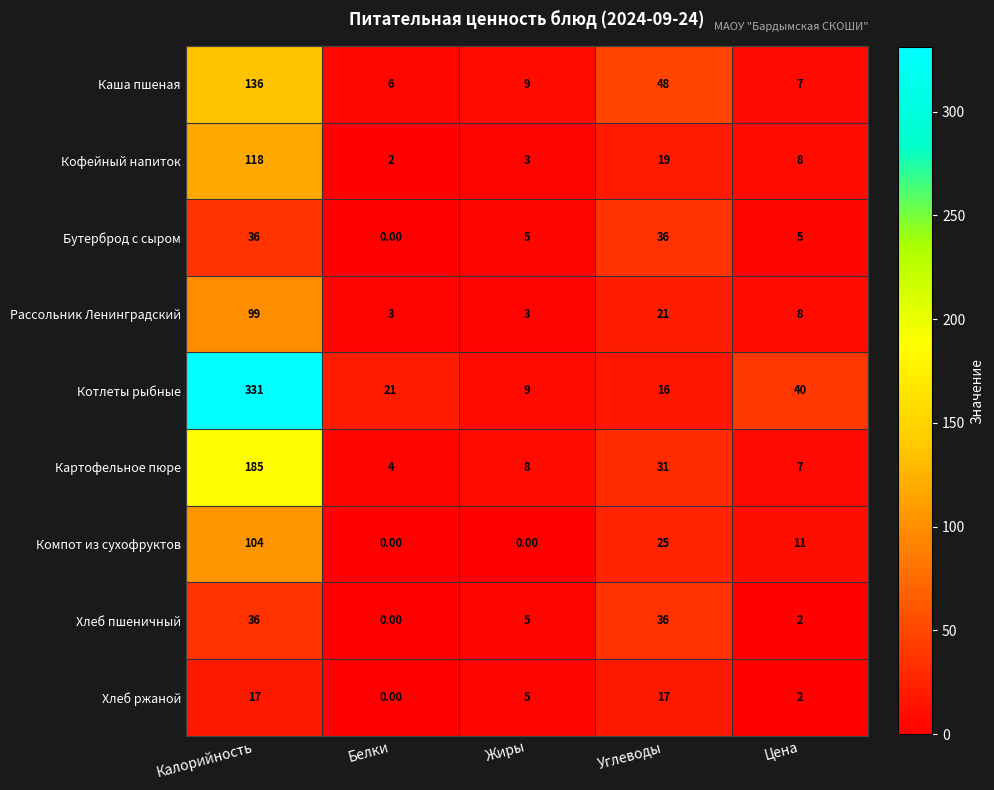

What is the total value across all series at Углеводы?

249